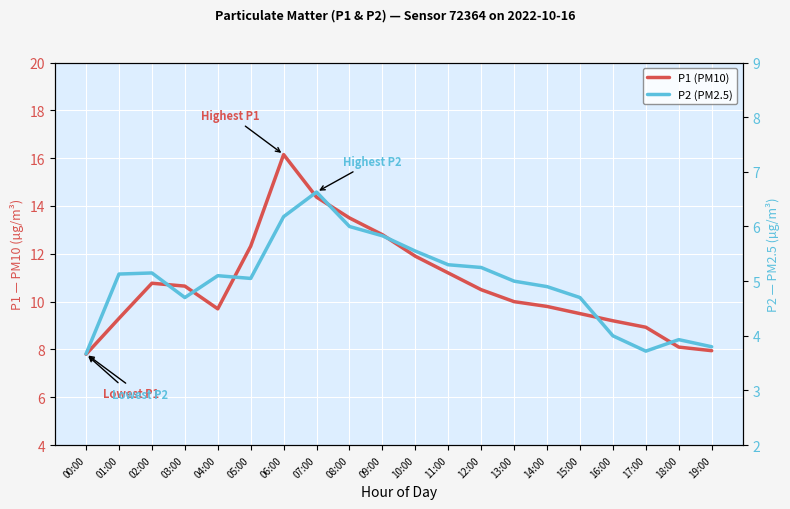

True or false: P2 (PM2.5) and P1 (PM10) cross at least once.

False